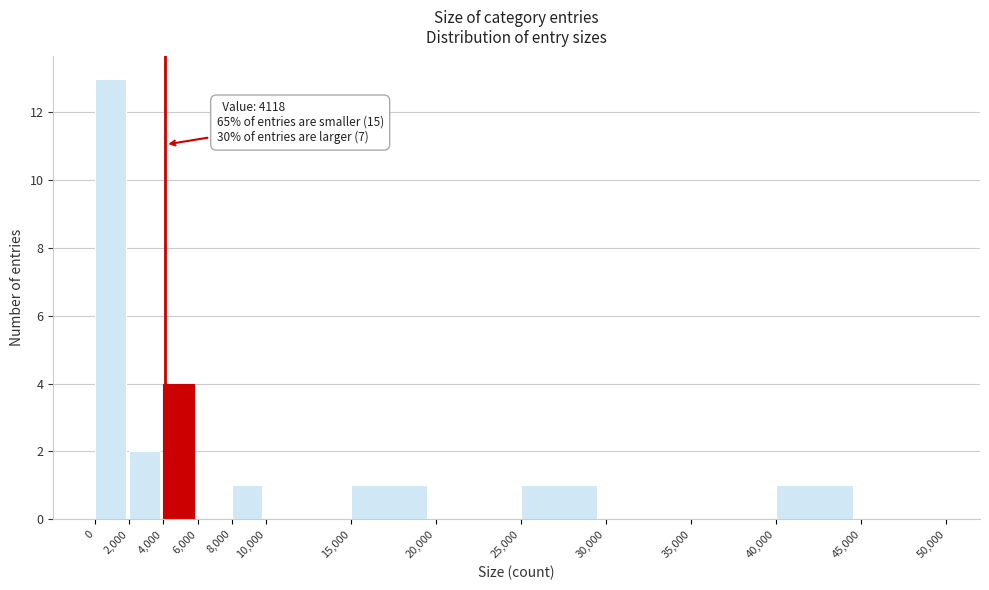

Over which range of the x-axis is the bar tallest?

0 to 2,000